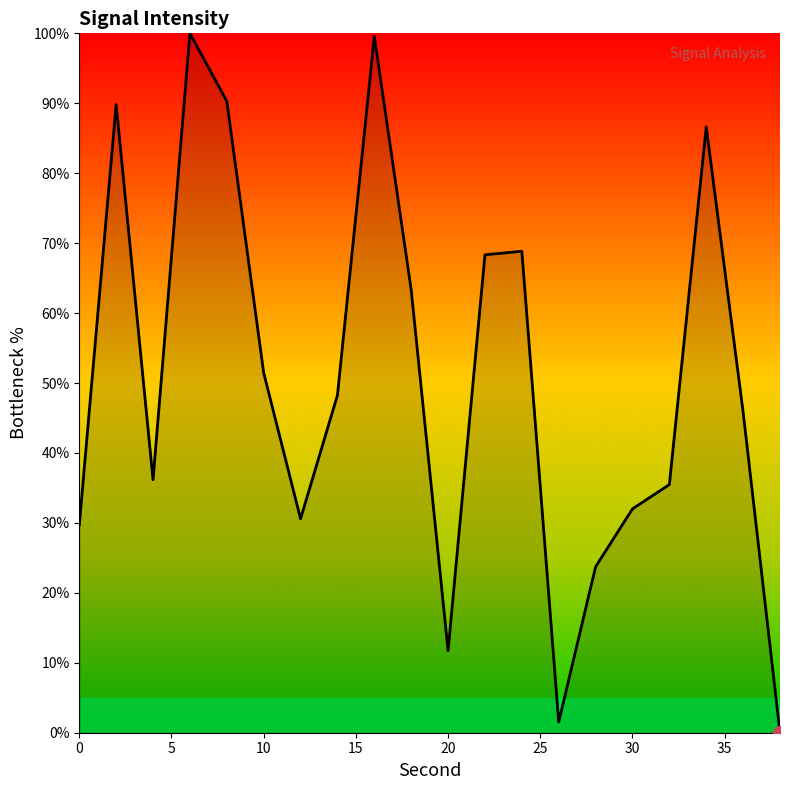

How many lines are shown in the chart?

1